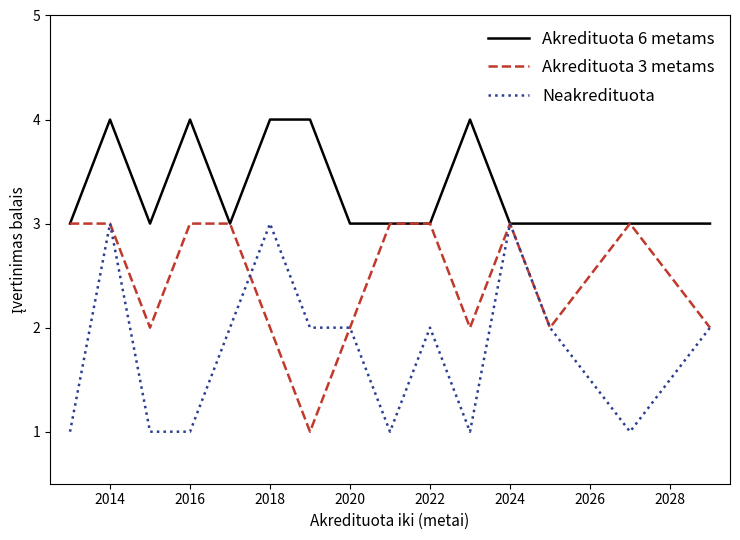

Which series has the largest total across all categories?

Akredituota 6 metams